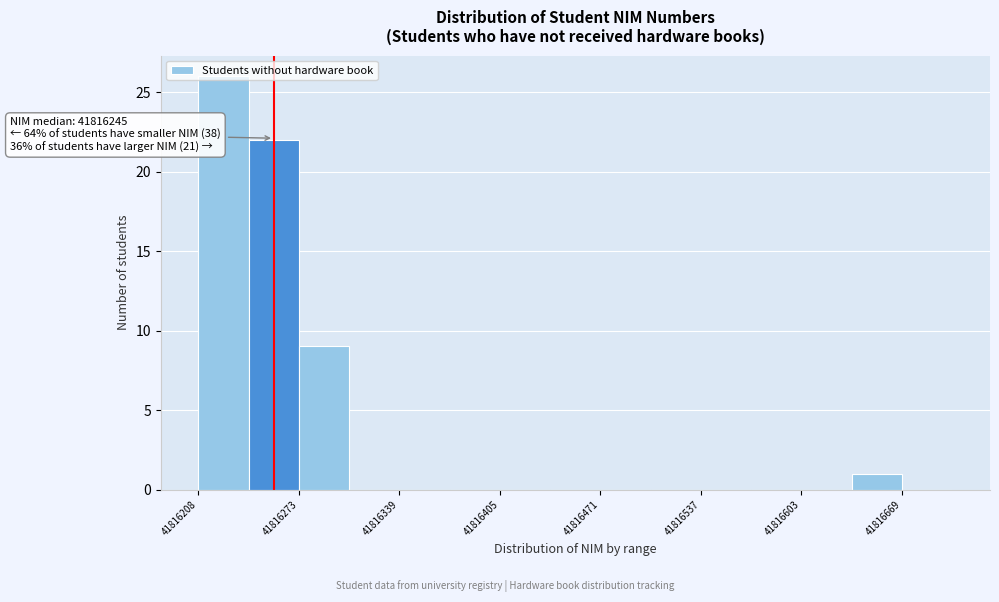

Read against the x-axis, roughly where is the centre of the tallest bar?

41816220